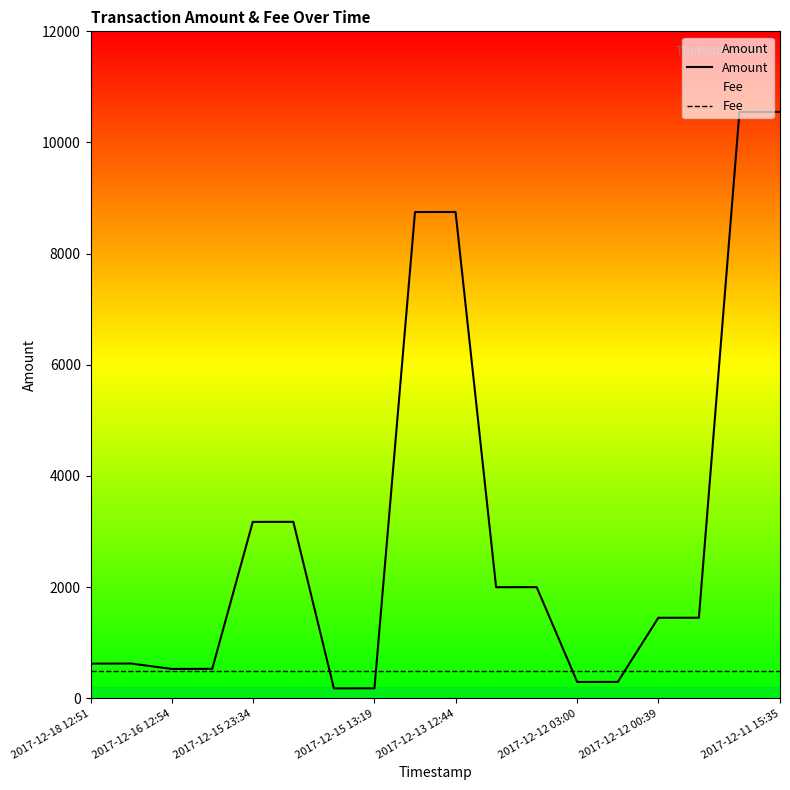

What is the average value of the Fee series?

500